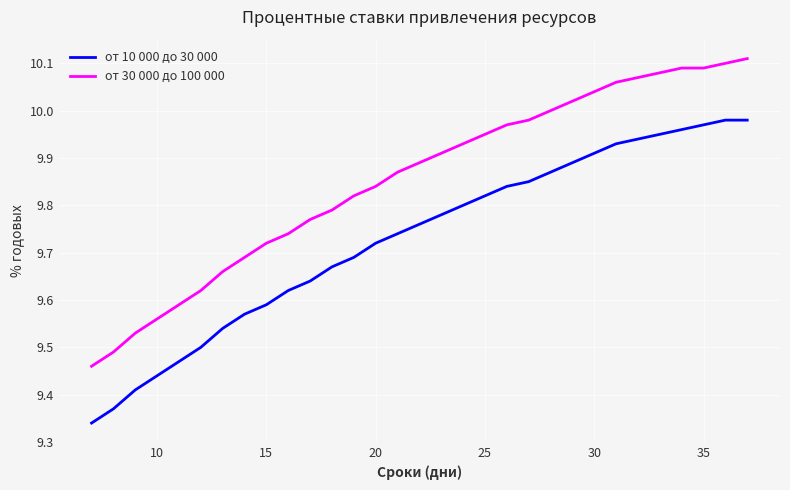

What are all the series names shown in the legend?

от 10 000 до 30 000, от 30 000 до 100 000